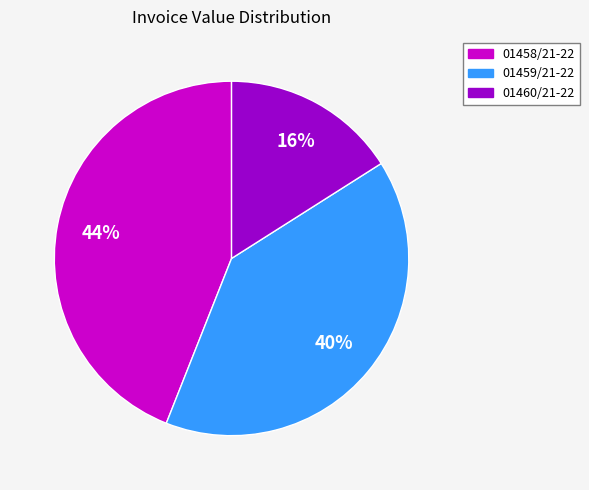

Which has a higher value, 01459/21-22 or 01460/21-22?

01459/21-22